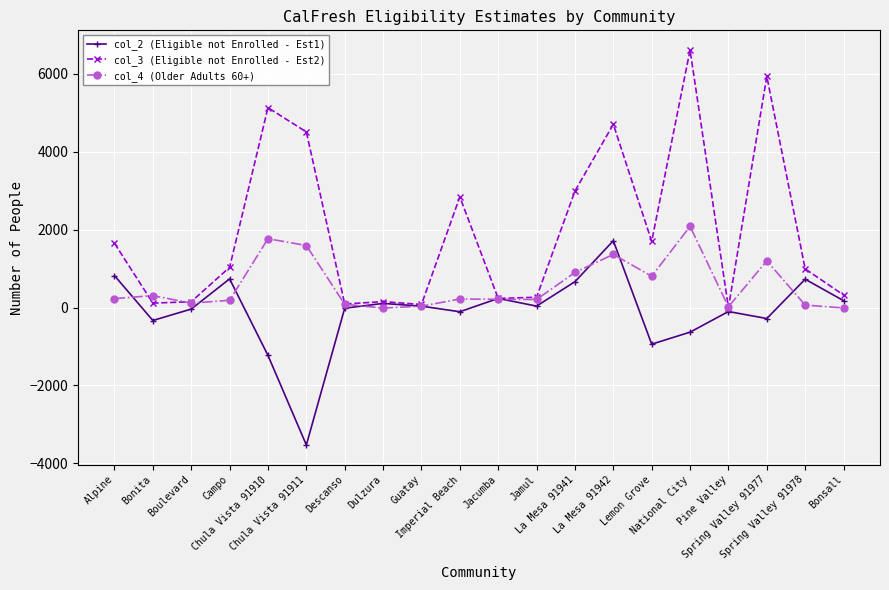

Which series has the largest range (max minus min)?

col_3 (Eligible not Enrolled - Est2)